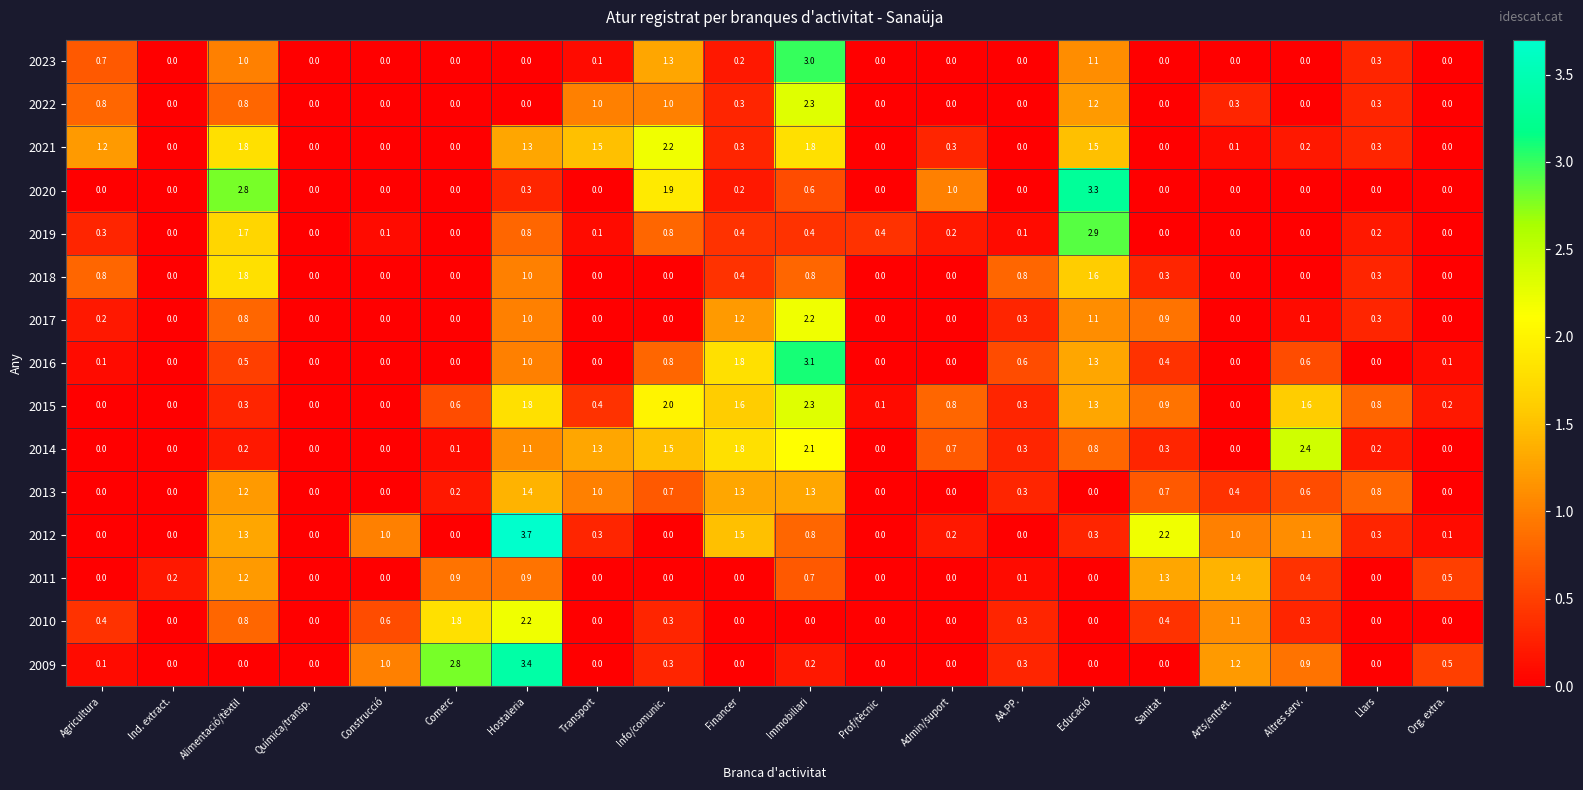

How many positive values does the 2012 series have?

13